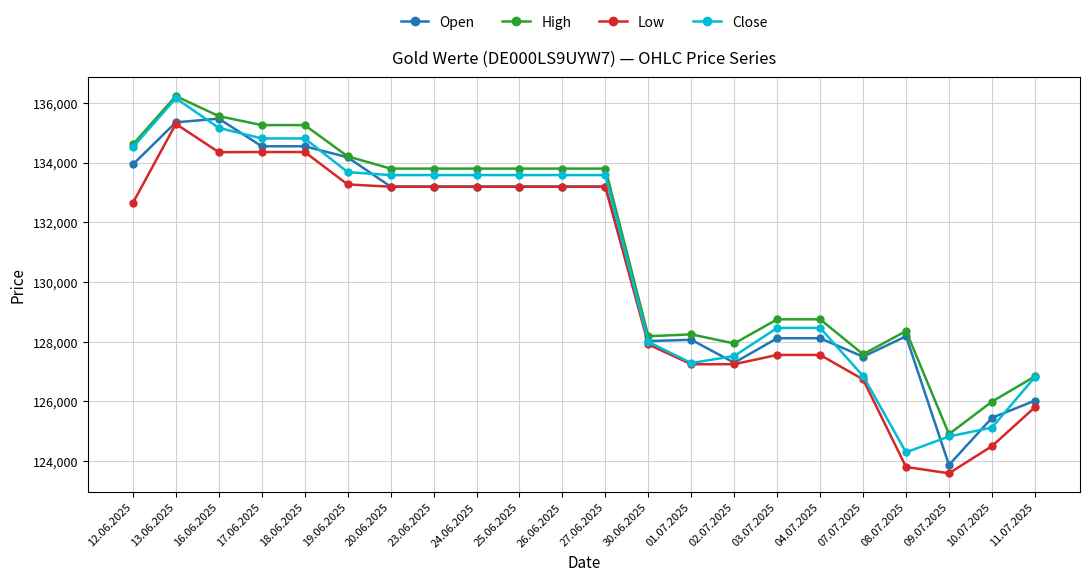

What is the difference between the highest and lowest values at 26.06.2025?

606